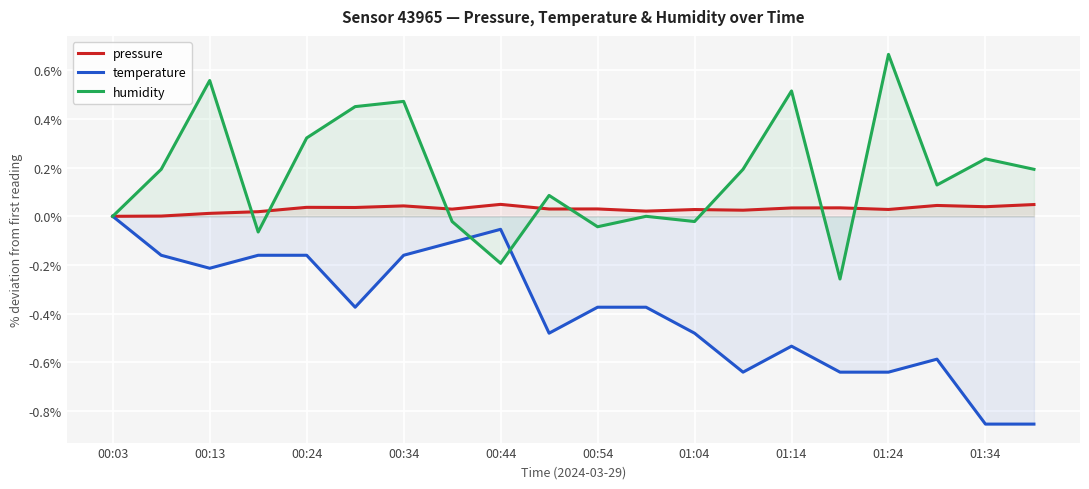

Rank the series by their maximum value, from highest to lowest.

humidity, pressure, temperature